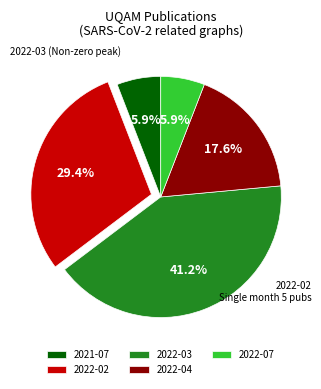

True or false: 2022-02 accounts for 22% of the total.

False